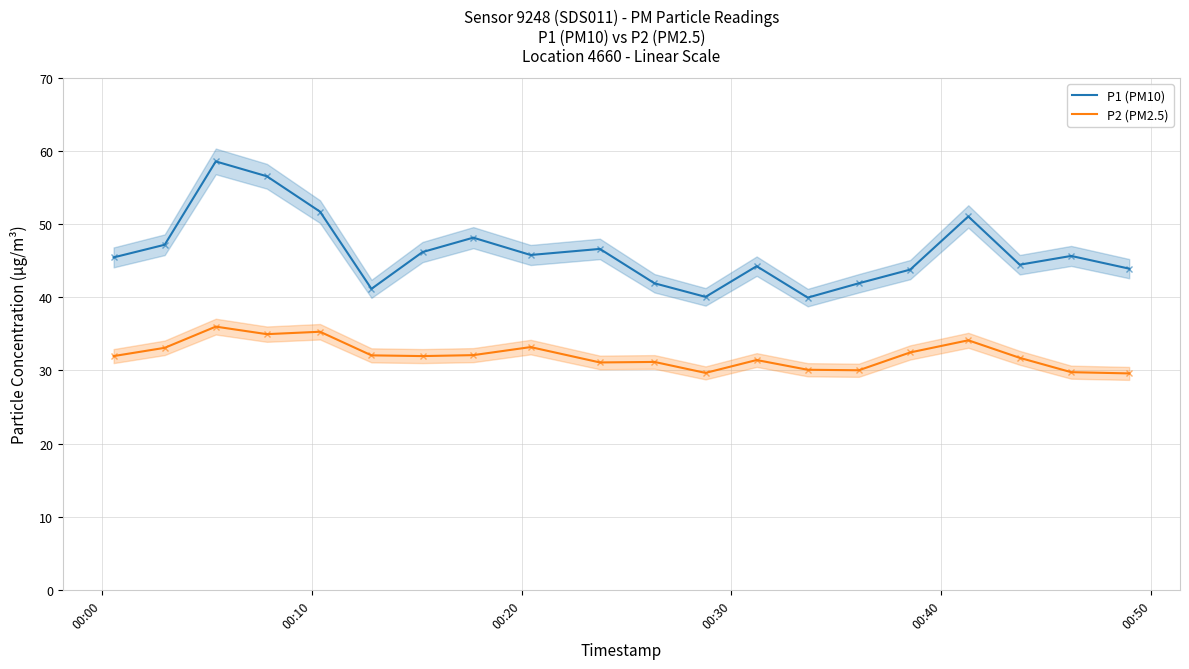

Which series has the largest total across all categories?

P1 (PM10)